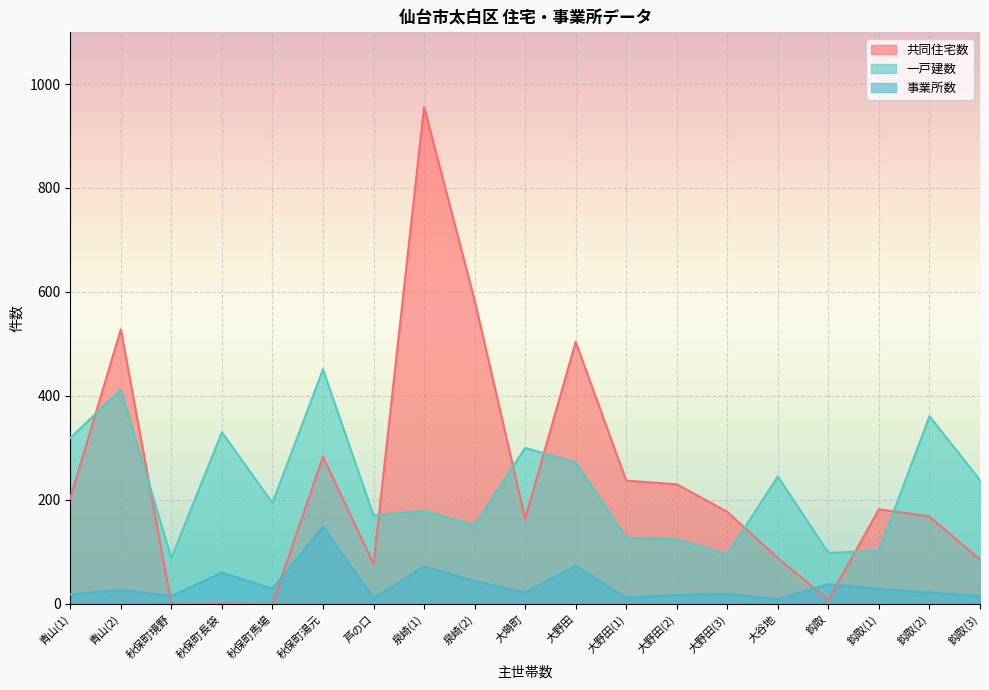

Reading left to right, what are all the values shown in this chart?

共同住宅数: 青山(1)=203	青山(2)=528	秋保町境野=0	秋保町長袋=1	秋保町馬場=0	秋保町湯元=283	芦の口=77	泉崎(1)=956	泉崎(2)=584	大塒町=164	大野田=504	大野田(1)=237	大野田(2)=230	大野田(3)=177	大谷地=88	鈎取=8	鈎取(1)=182	鈎取(2)=168	鈎取(3)=85
一戸建数: 青山(1)=319	青山(2)=412	秋保町境野=88	秋保町長袋=330	秋保町馬場=194	秋保町湯元=451	芦の口=170	泉崎(1)=179	泉崎(2)=151	大塒町=300	大野田=272	大野田(1)=127	大野田(2)=124	大野田(3)=95	大谷地=245	鈎取=98	鈎取(1)=102	鈎取(2)=361	鈎取(3)=238
事業所数: 青山(1)=18	青山(2)=27	秋保町境野=15	秋保町長袋=60	秋保町馬場=29	秋保町湯元=148	芦の口=11	泉崎(1)=72	泉崎(2)=44	大塒町=22	大野田=73	大野田(1)=12	大野田(2)=17	大野田(3)=19	大谷地=9	鈎取=38	鈎取(1)=29	鈎取(2)=22	鈎取(3)=15